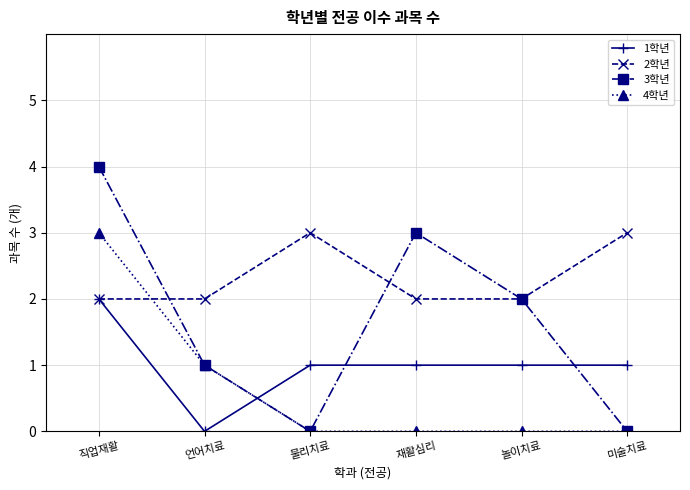

After their last crossing, which series has the higher values: 1학년 or 4학년?

1학년